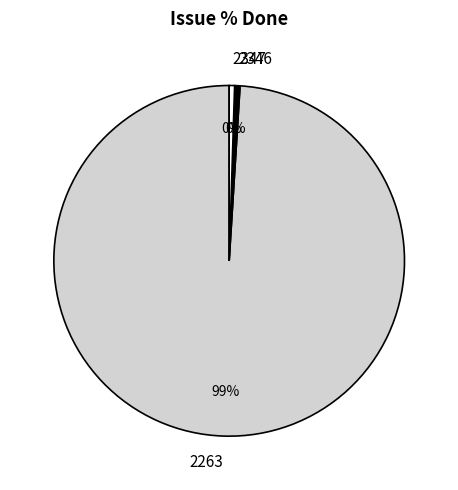

Which slice is the largest?

2263